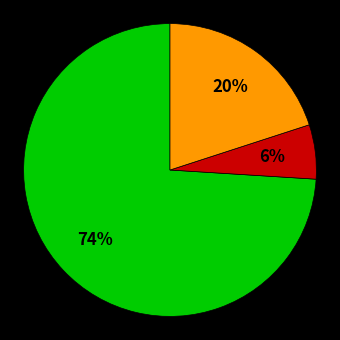

Is there any slice that represents more than half of the pie?

Yes